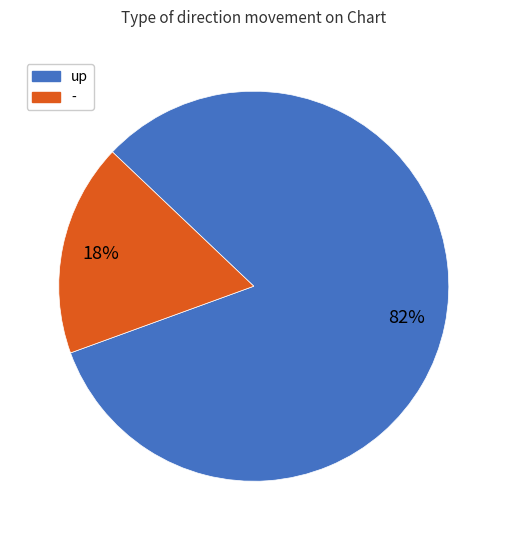

To the nearest percent, what percentage of the pie is -?

18%